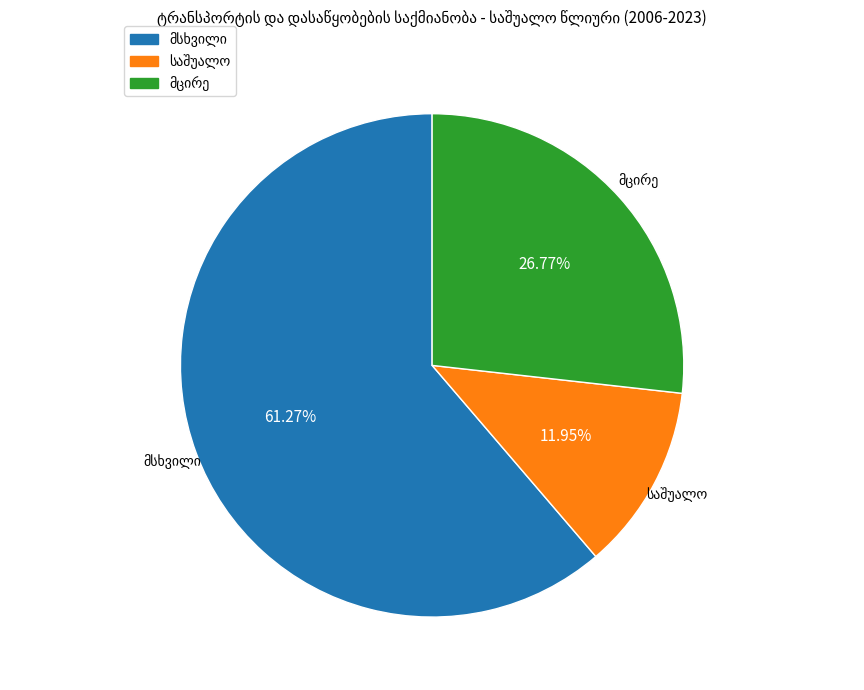

Which slice is the smallest?

მსხვილი